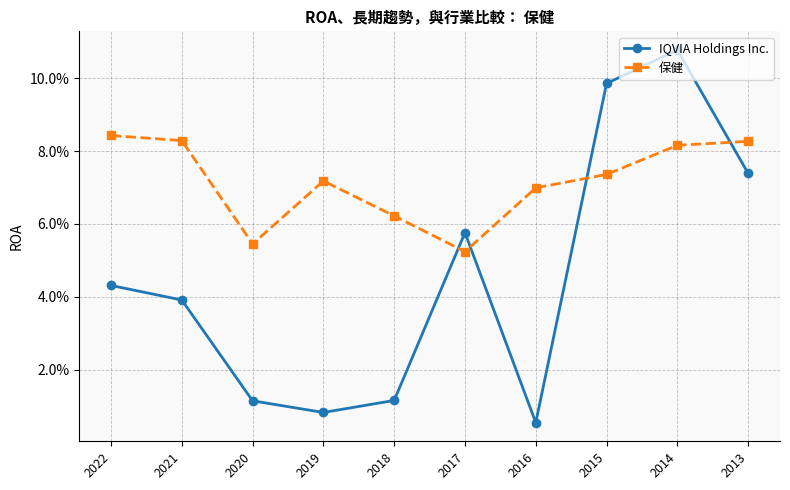

Does the chart have visible grid lines?

Yes